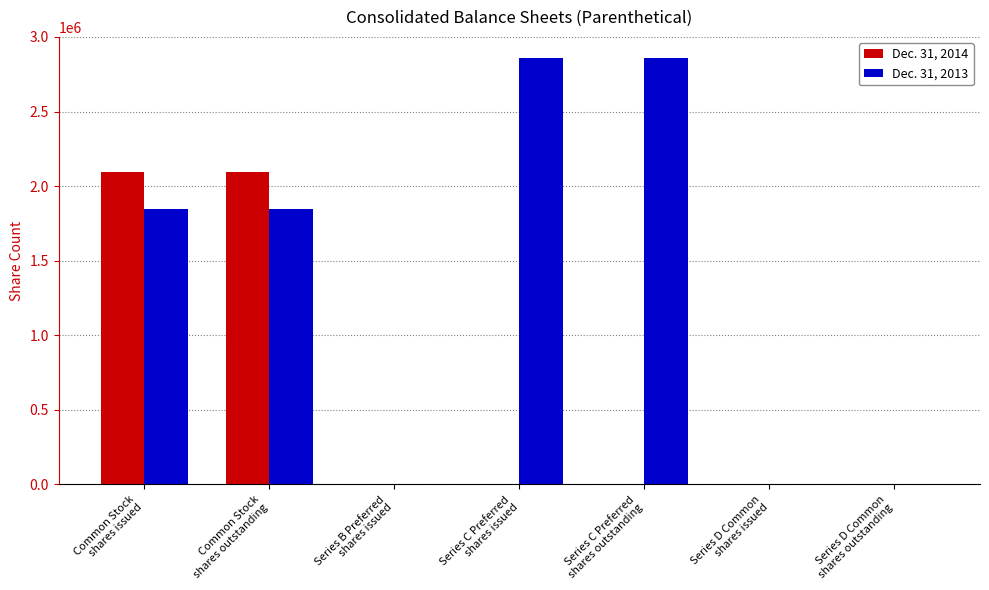

Which series has the largest total across all categories?

Dec. 31, 2013